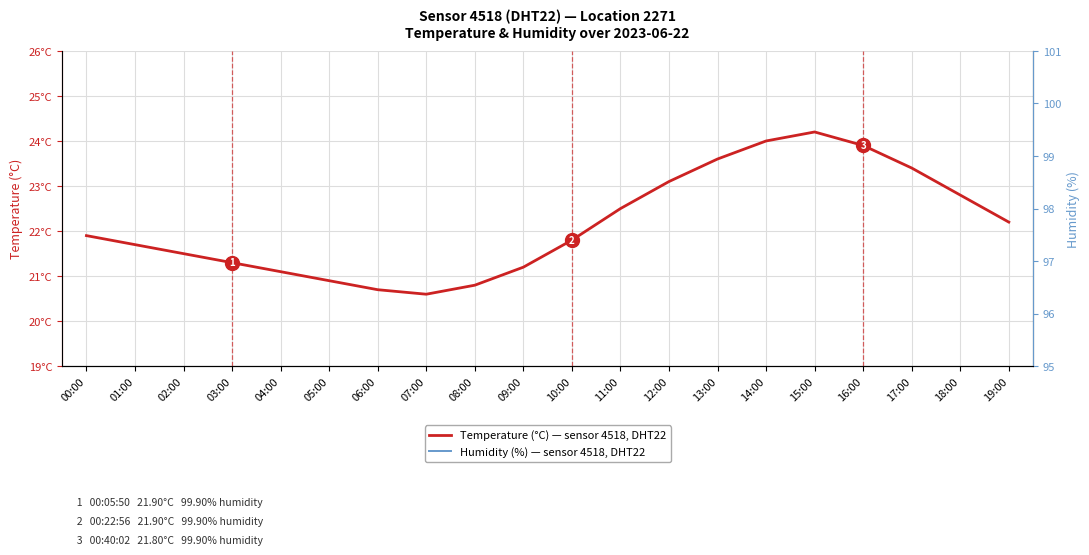

Which series has the largest total across all categories?

Humidity (%) — sensor 4518, DHT22